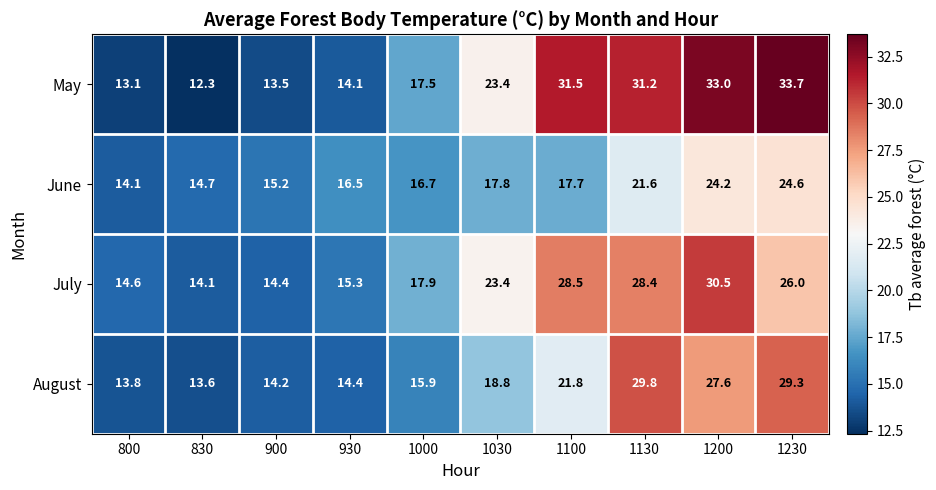

The May series shows 47.0 at 1100. True or false?

False